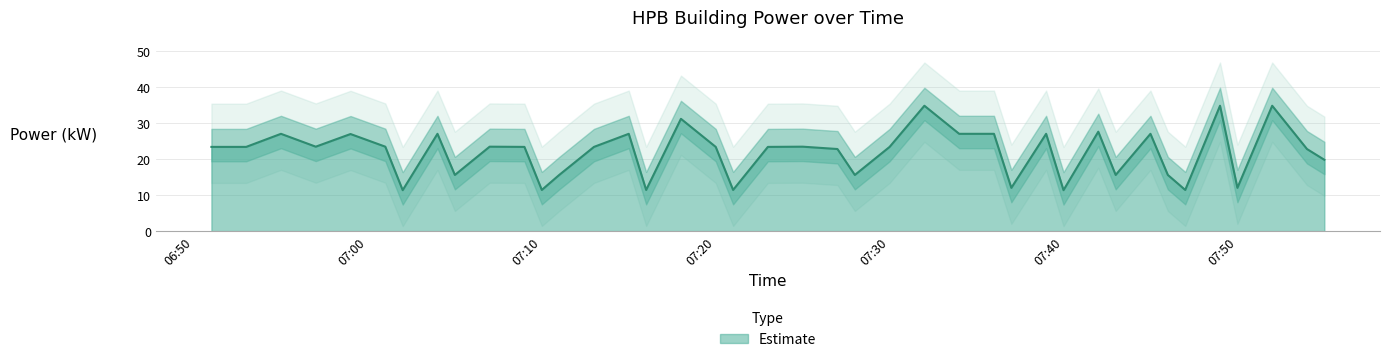

Rank the categories by value from highest to lowest.

2024-01-23T07:32:00, 2024-01-23T07:49:00, 2024-01-23T07:52:00, 2024-01-23T07:18:00, 2024-01-23T07:42:00, 2024-01-23T06:55:00, 2024-01-23T07:04:00, 2024-01-23T07:15:00, 2024-01-23T07:34:00, 2024-01-23T07:36:00, 2024-01-23T07:39:00, 2024-01-23T07:45:00, 2024-01-23T06:59:00, 2024-01-23T06:57:00, 2024-01-23T07:01:00, 2024-01-23T07:07:00, 2024-01-23T07:25:00, 2024-01-23T06:51:00, 2024-01-23T06:53:00, 2024-01-23T07:09:00, 2024-01-23T07:13:00, 2024-01-23T07:20:00, 2024-01-23T07:23:00, 2024-01-23T07:30:00, 2024-01-23T07:27:00, 2024-01-23T07:54:00, 2024-01-23T07:55:00, 2024-01-23T07:05:00, 2024-01-23T07:11:00, 2024-01-23T07:28:00, 2024-01-23T07:43:00, 2024-01-23T07:46:00, 2024-01-23T07:37:00, 2024-01-23T07:50:00, 2024-01-23T07:10:00, 2024-01-23T07:16:00, 2024-01-23T07:21:00, 2024-01-23T07:47:00, 2024-01-23T07:02:00, 2024-01-23T07:40:00